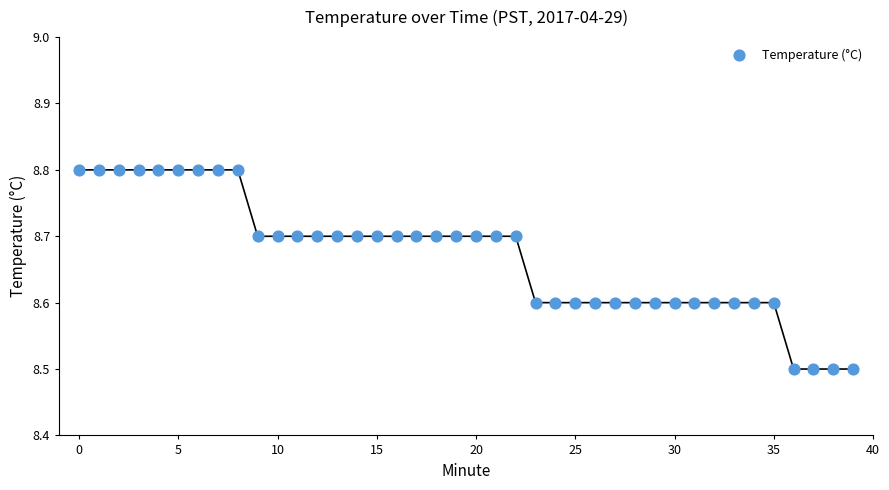

What is the range of Y values (max minus min)?

0.3